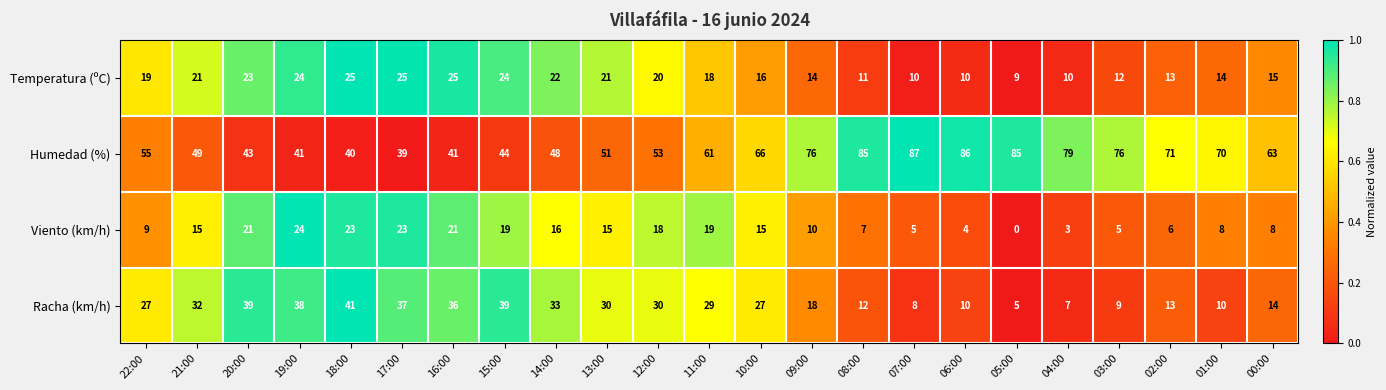

What is the sum of the Racha (km/h) values at 06:00 and 12:00?

40